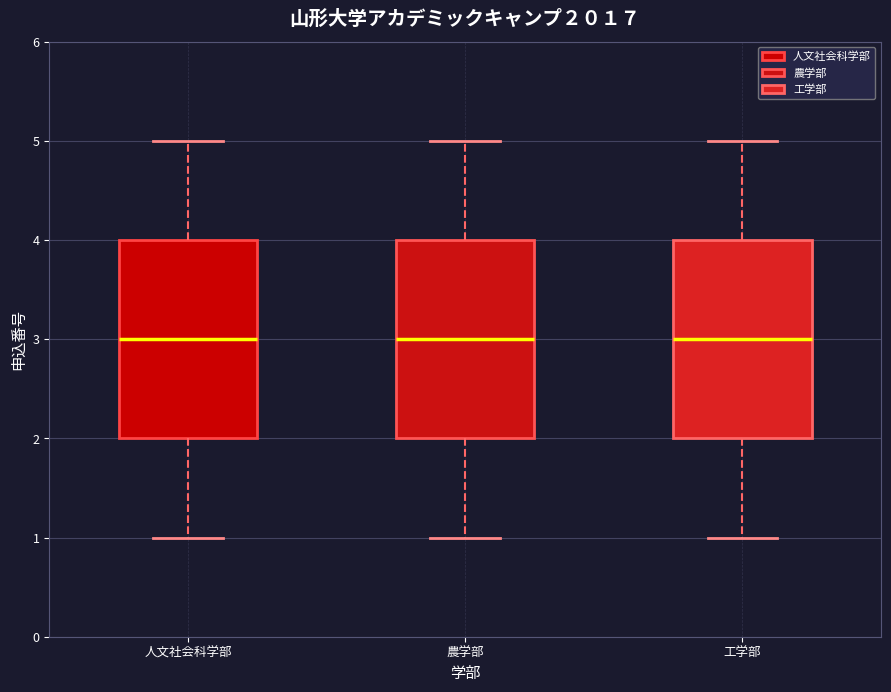

Where does the median line of the box for 農学部 sit on the y-axis? The values are not printed on the chart, so give them approximately, as read against the axis.

3